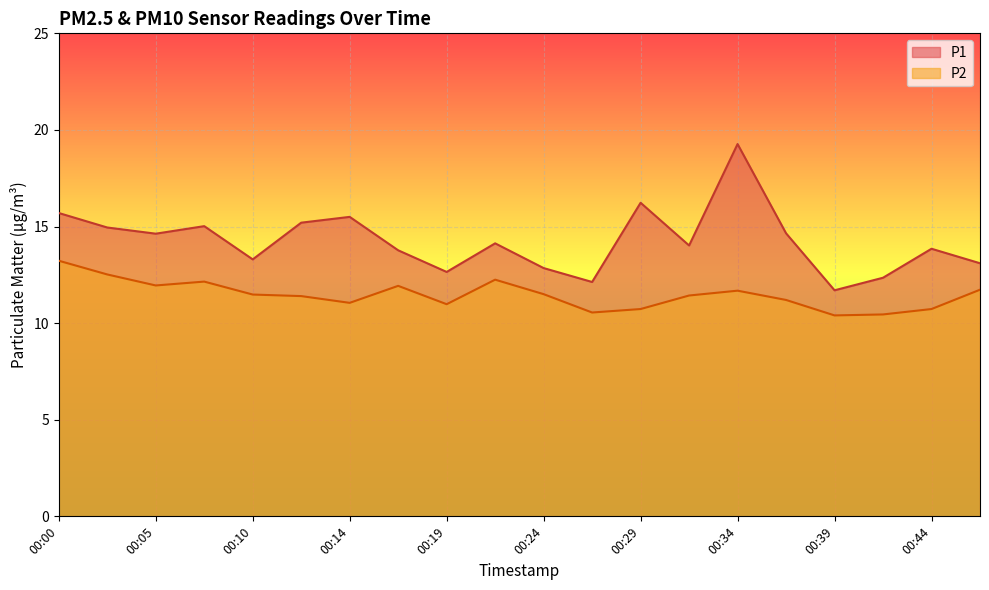

Reading left to right, extract all data points from this chart.

P1: 00:00=15.7	00:02=14.9	00:05=14.6	00:07=15.0	00:10=13.3	00:12=15.2	00:14=15.5	00:17=13.8	00:19=12.7	00:22=14.1	00:24=12.8	00:27=12.1	00:29=16.2	00:31=14.0	00:34=19.3	00:36=14.7	00:39=11.7	00:41=12.3	00:44=13.8	00:46=13.1
P2: 00:00=13.2	00:02=12.5	00:05=11.9	00:07=12.2	00:10=11.5	00:12=11.4	00:14=11.1	00:17=11.9	00:19=11.0	00:22=12.2	00:24=11.5	00:27=10.6	00:29=10.7	00:31=11.4	00:34=11.7	00:36=11.2	00:39=10.4	00:41=10.4	00:44=10.7	00:46=11.7